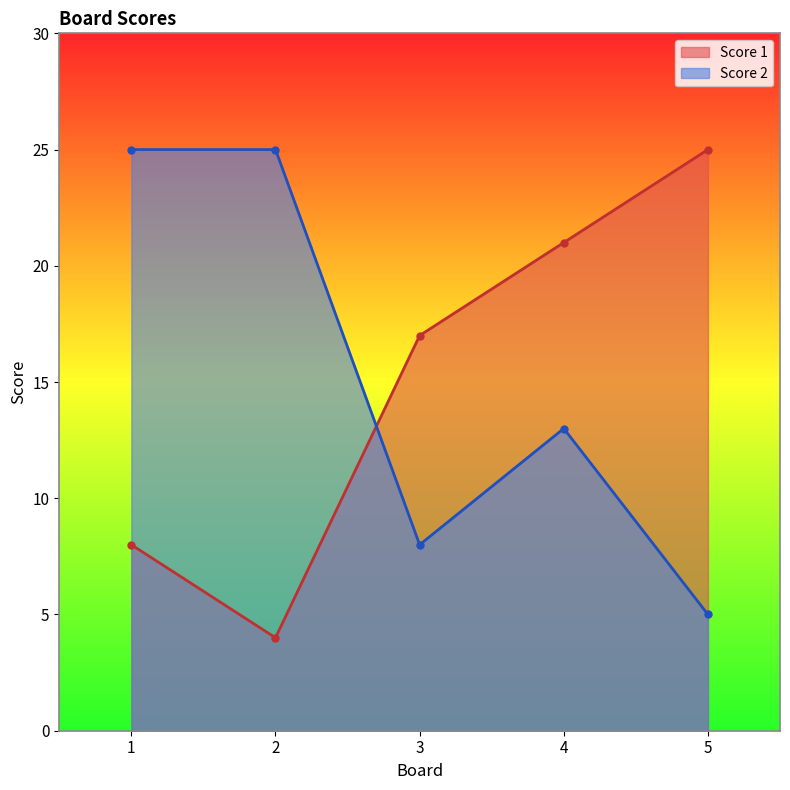

The Score 2 series shows 25 at 1. True or false?

True